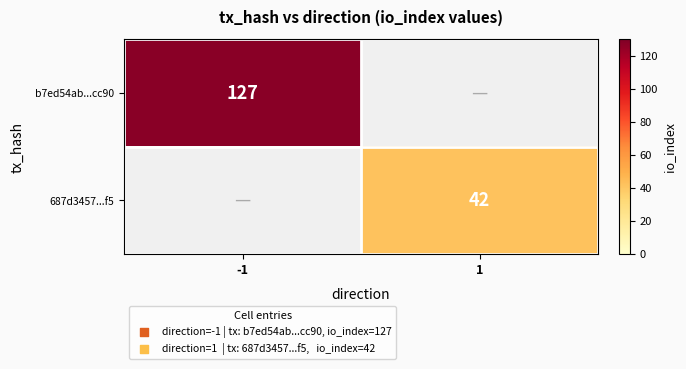

Which has a higher value, 1 or -1?

-1